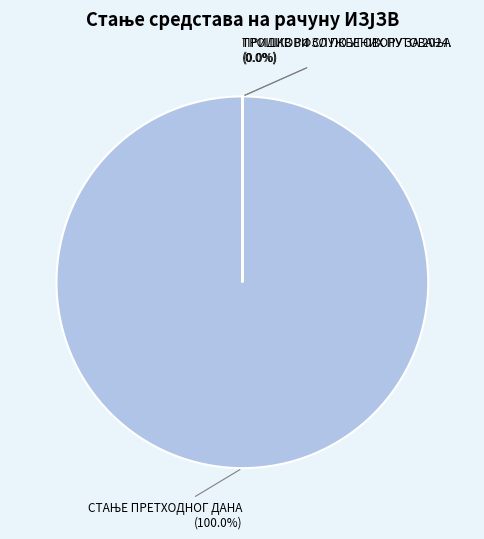

Between СТАЊЕ ПРЕТХОДНОГ ДАНА and ТРОШКОВИ СЛУЖБЕНИХ ПУТОВАЊА, which is larger?

СТАЊЕ ПРЕТХОДНОГ ДАНА